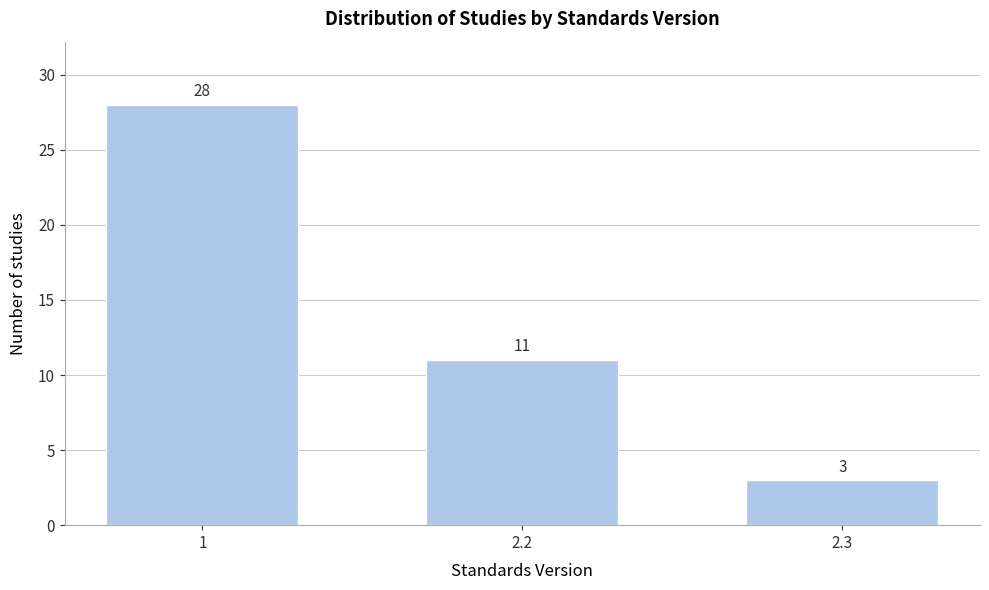

Reading left to right, extract all data points from this chart.

1=28	2.2=11	2.3=3